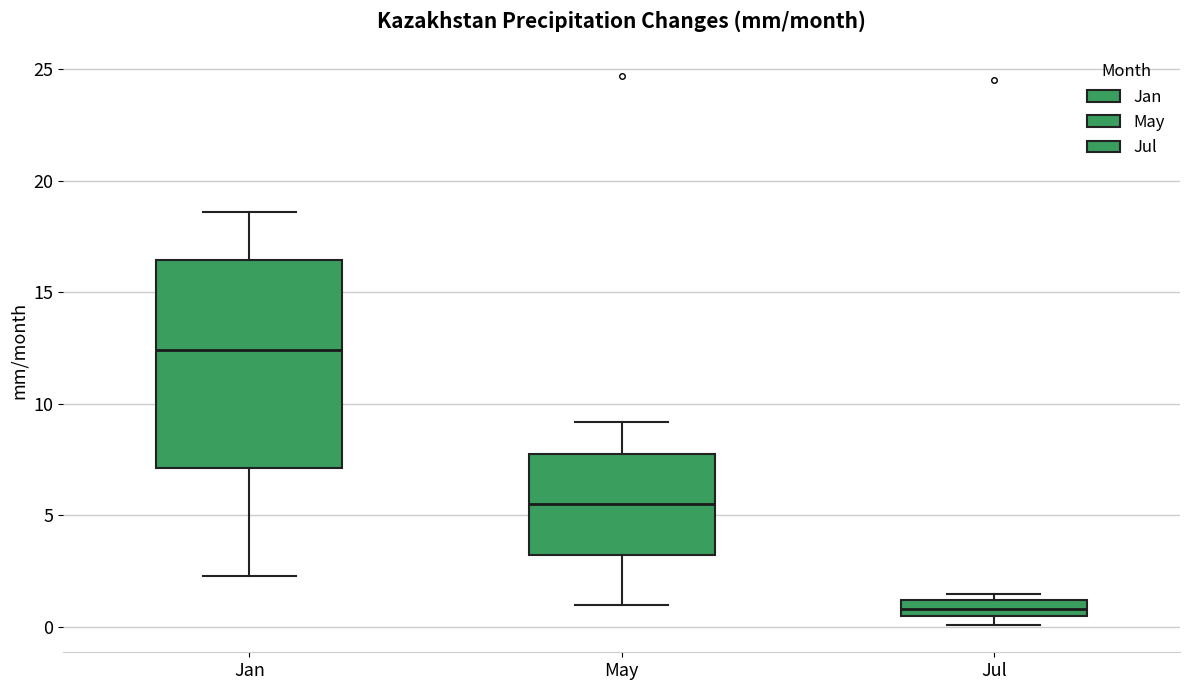

Reading left to right, transcribe this box plot: for each box, give where its median line is, the range the box spans, and where its two whiskers end, as read against the y-axis. The values are not printed on the chart, so give them approximately, as read against the axis.

Jan: median 12.5, box 7.0 to 16.5, whiskers 2.5 to 18.5
May: median 5.5, box 3.0 to 8.0, whiskers 1.0 to 9.0
Jul: median 1.0 (inside the box), box 0.5 to 1.0, whiskers 0.0 to 1.5